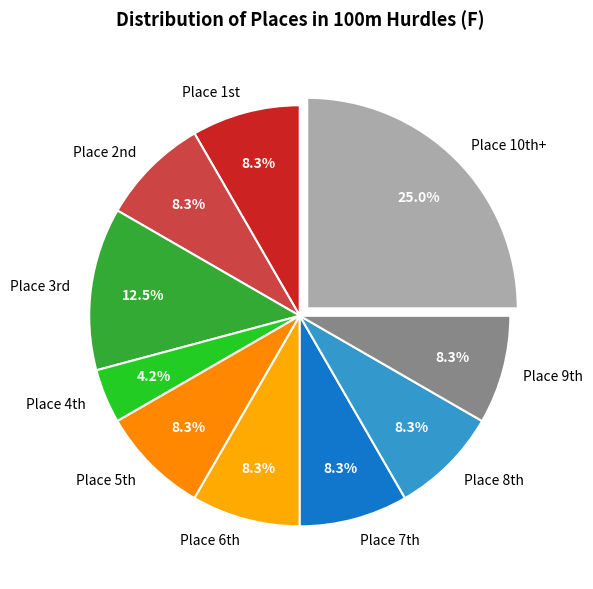

Is there any slice that represents more than half of the pie?

No